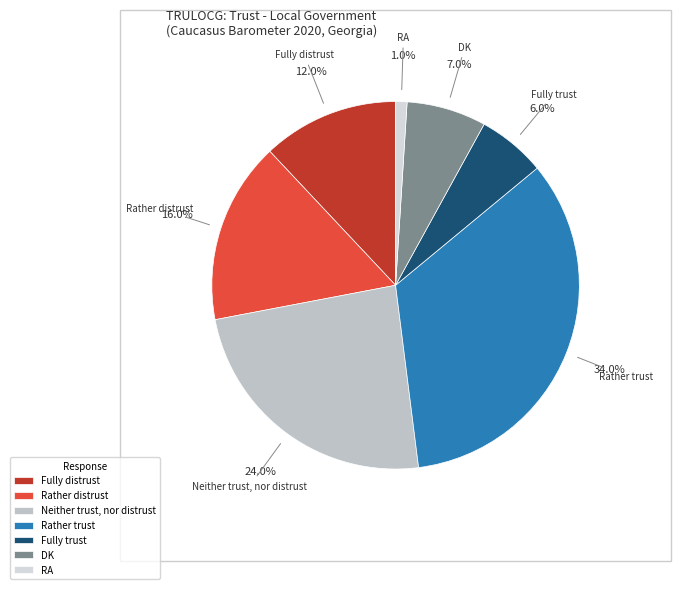

Is it true that Neither trust, nor distrust is 24% of the pie?

True